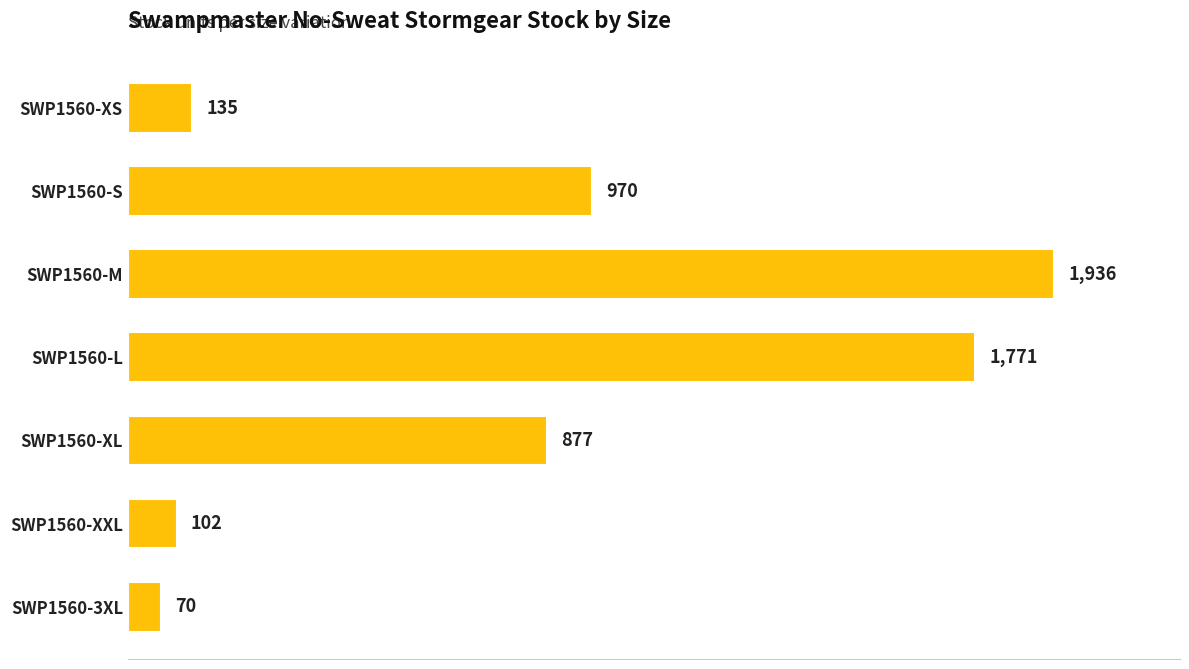

List the labels in order of value, largest first.

SWP1560-M, SWP1560-L, SWP1560-S, SWP1560-XL, SWP1560-XS, SWP1560-XXL, SWP1560-3XL